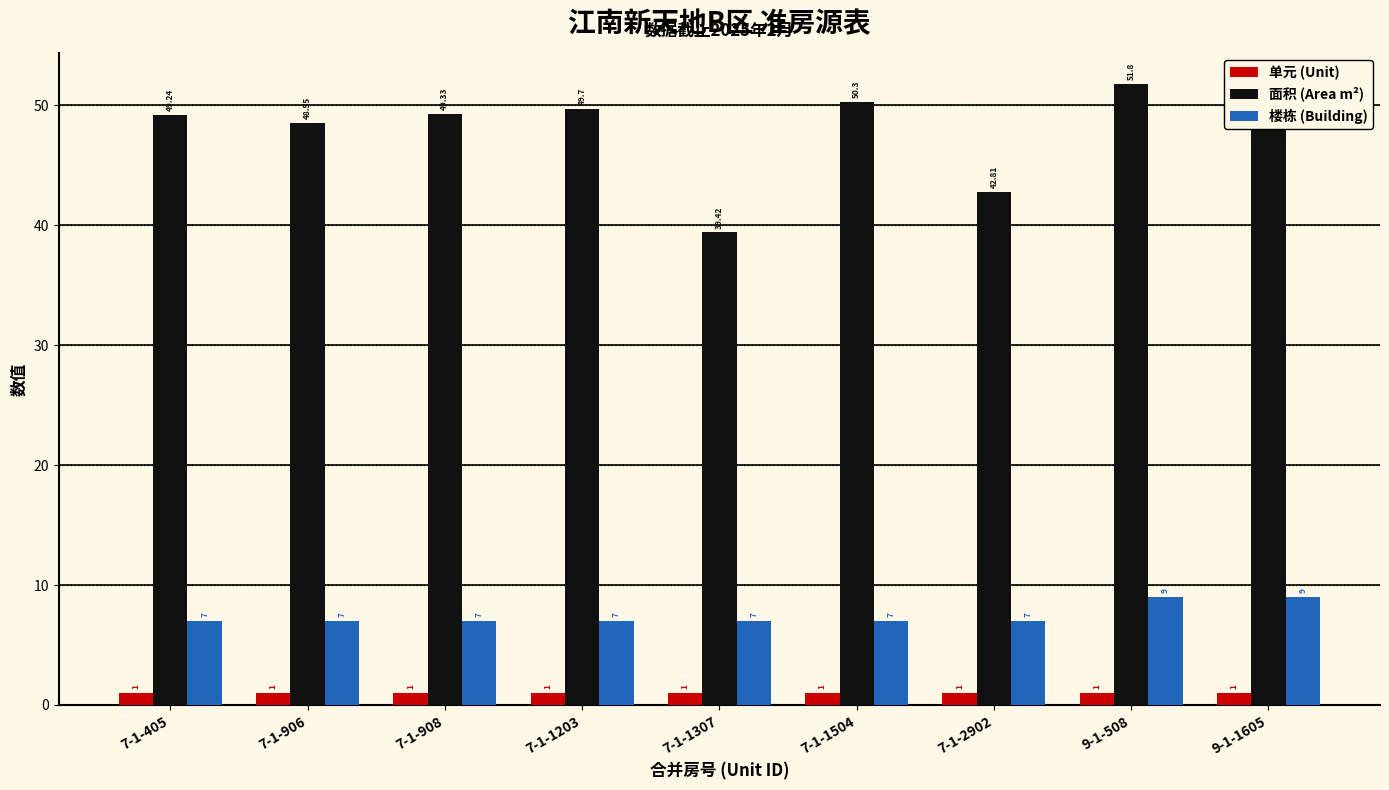

How many bars are there in each group?

3